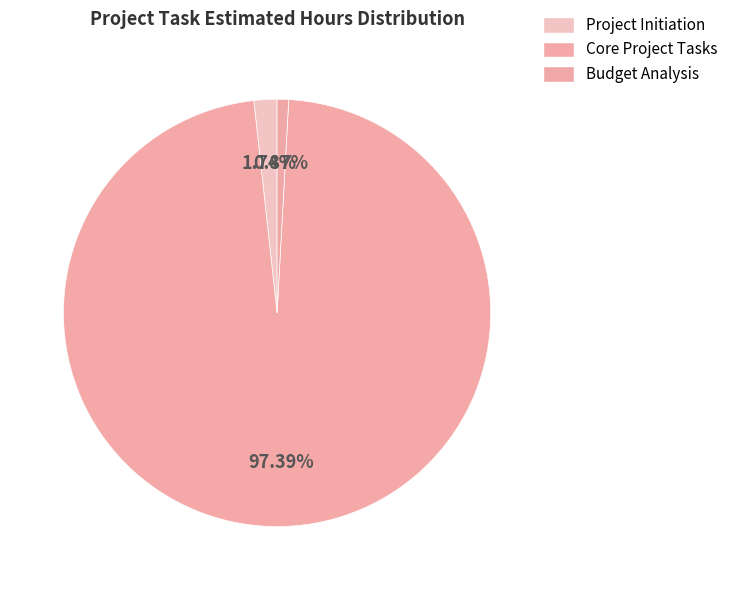

How many segments does this pie chart have?

3